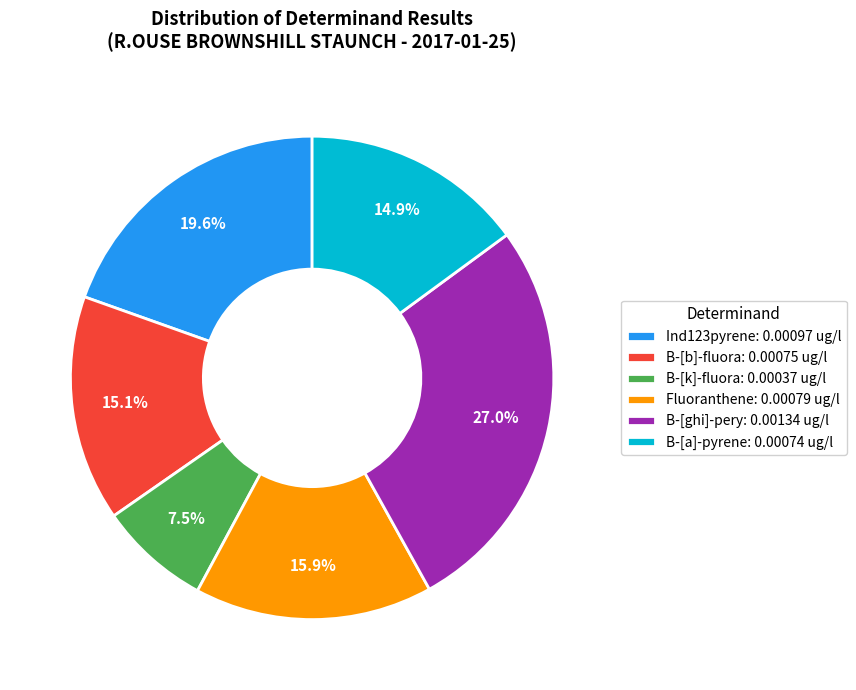

Is there any slice that represents more than half of the pie?

No